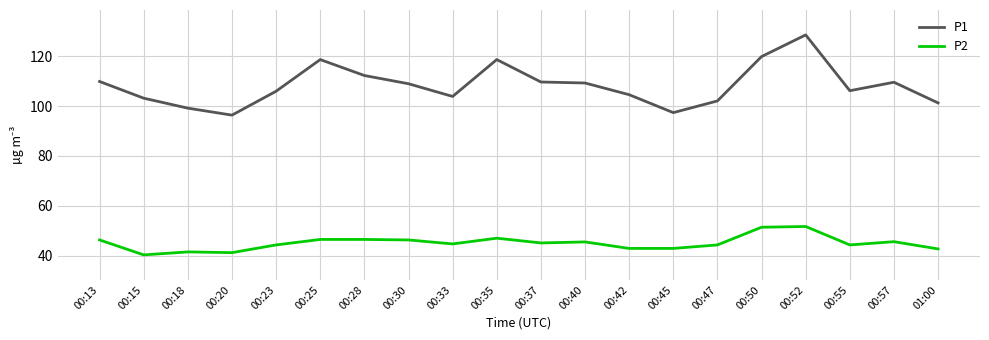

Rank the series by their maximum value, from lowest to highest.

P2, P1